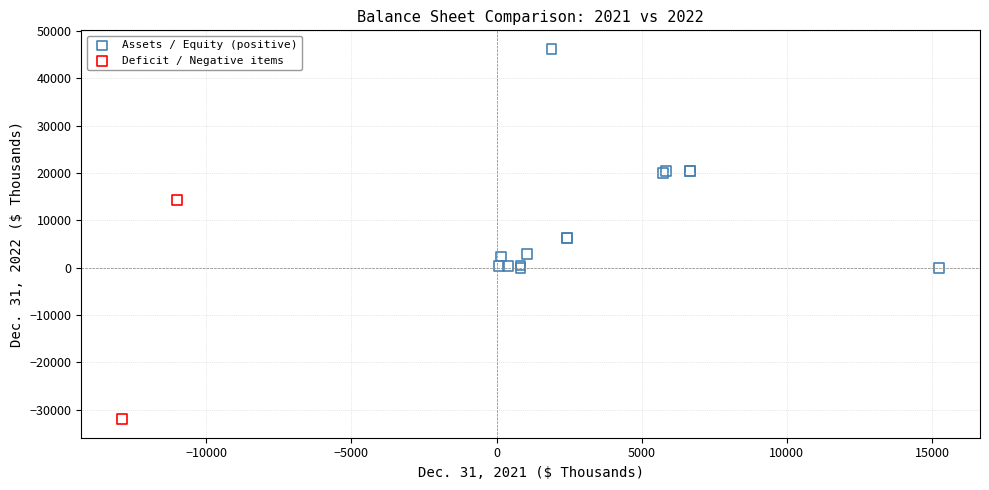

Which series contains the lowest Y value?

Deficit / Negative items